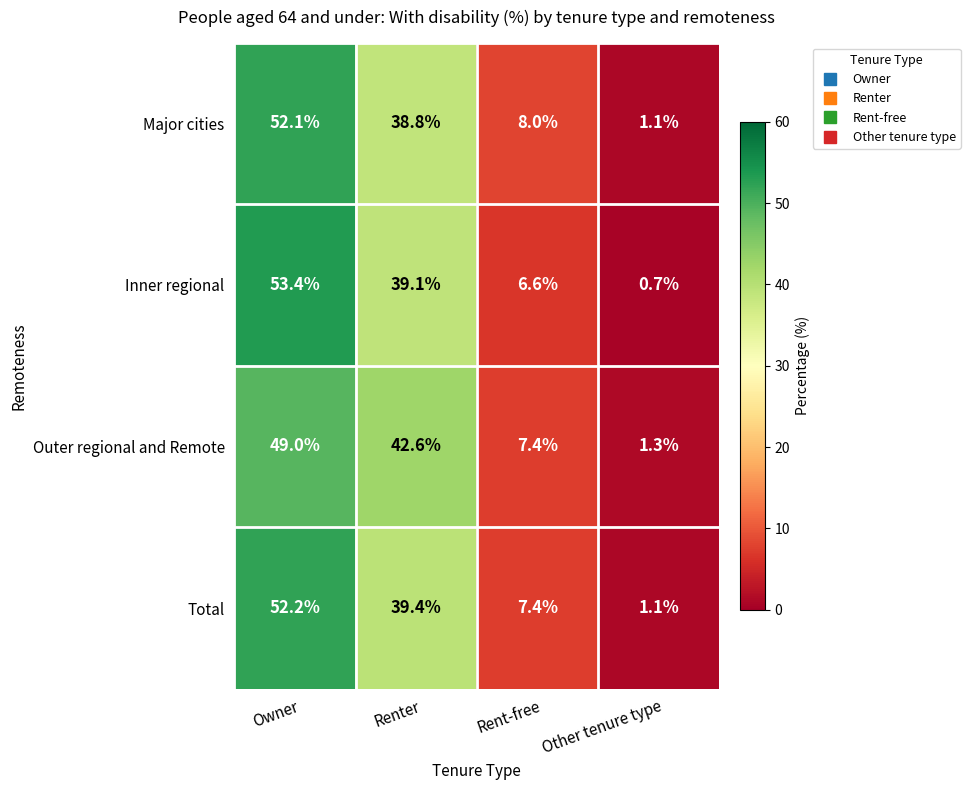

What is the smallest value displayed?

0.7